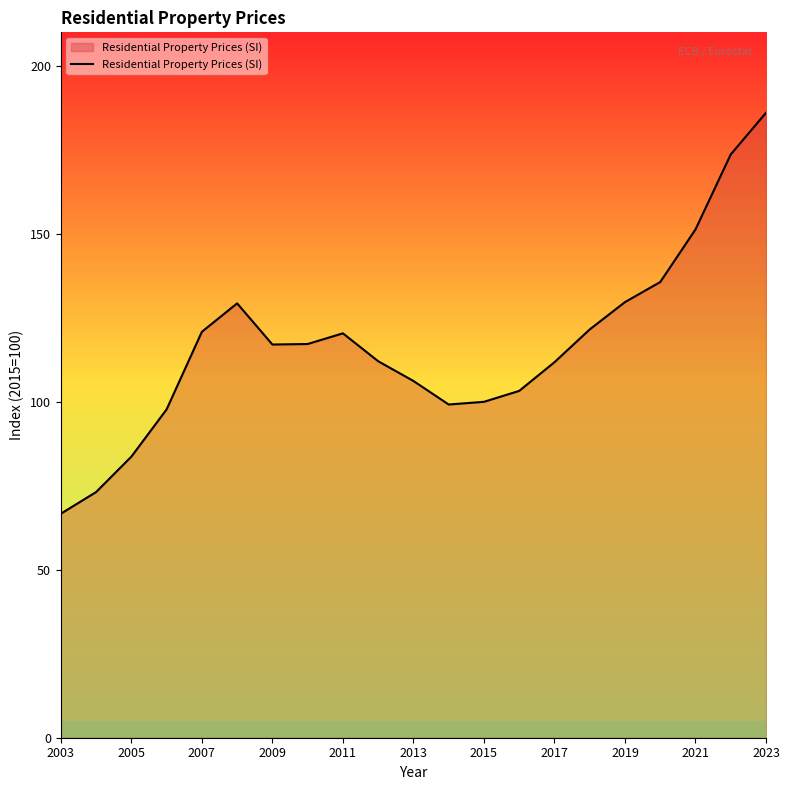

What is the maximum value shown in the chart?

186.1